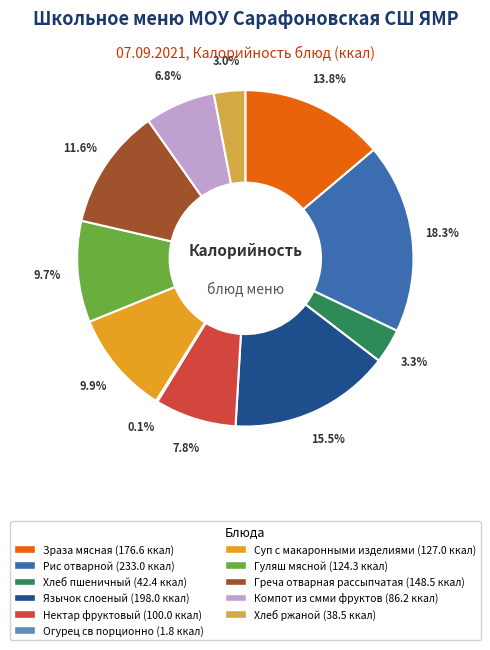

Does any single category account for the majority?

No